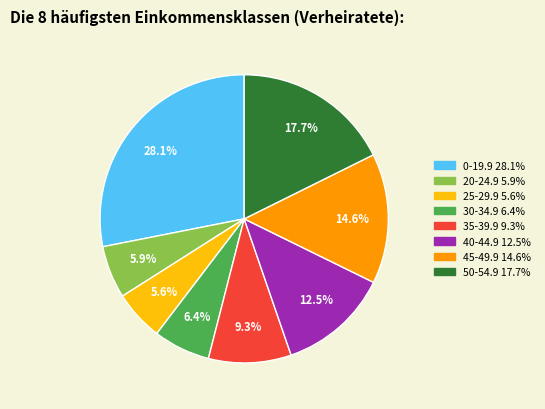

Between 20-24.9 and 35-39.9, which is larger?

35-39.9